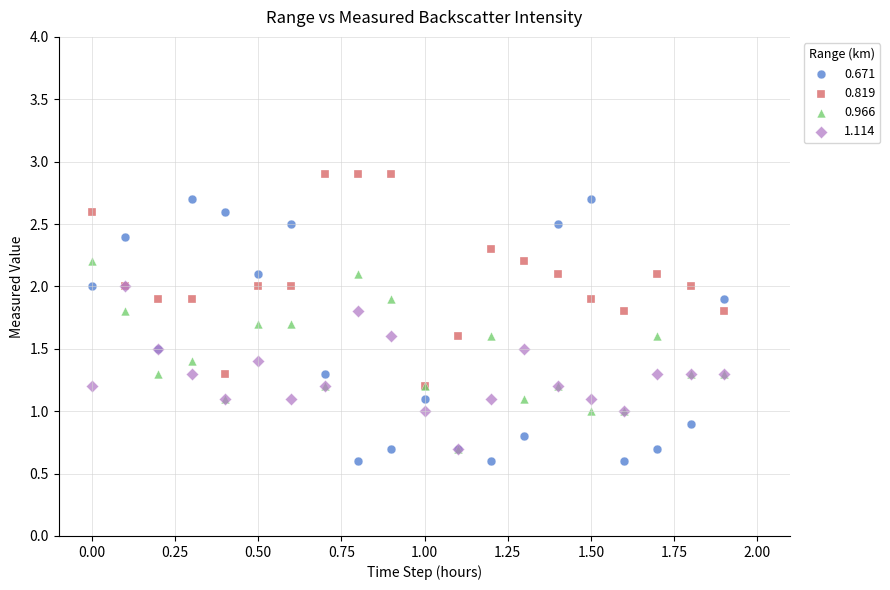

Which series has the largest Y range (max minus min)?

0.671